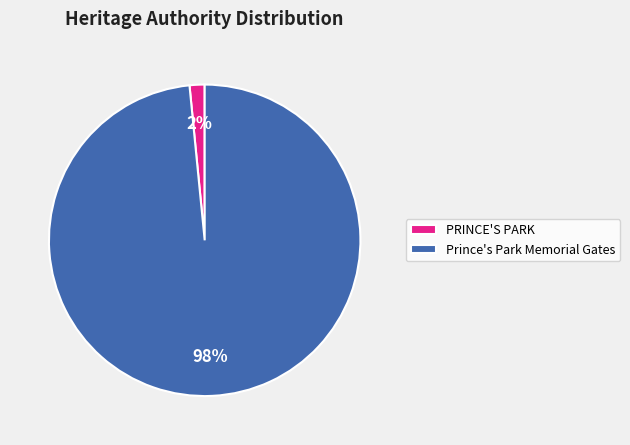

Rank the categories by value from lowest to highest.

PRINCE'S PARK, Prince's Park Memorial Gates